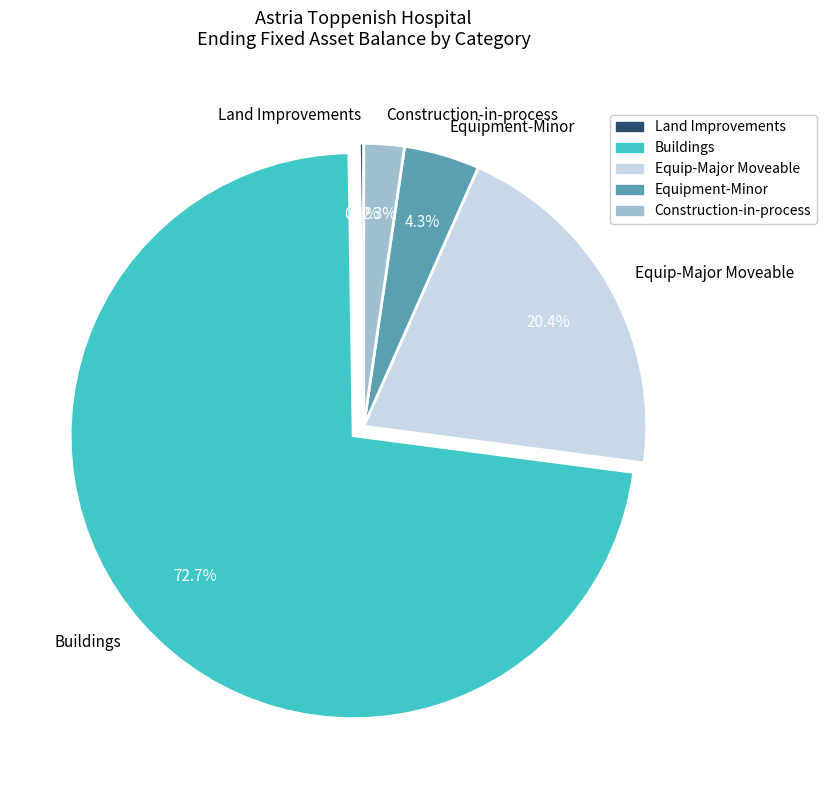

To the nearest percent, what percentage of the pie is Equipment-Minor?

4%